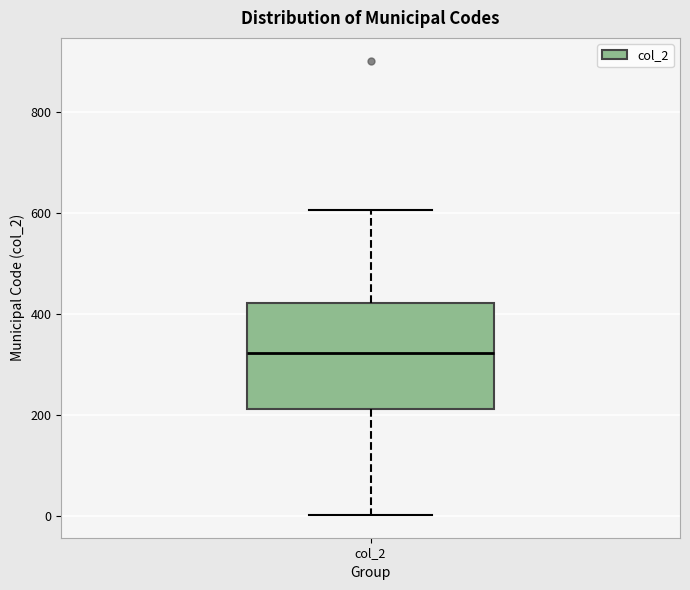

Transcribe this box plot: give where the median line is, the range the box spans, and where the two whiskers end, as read against the y-axis. The values are not printed on the chart, so give them approximately, as read against the axis.

median 320, box 220 to 420, whiskers 0 to 600